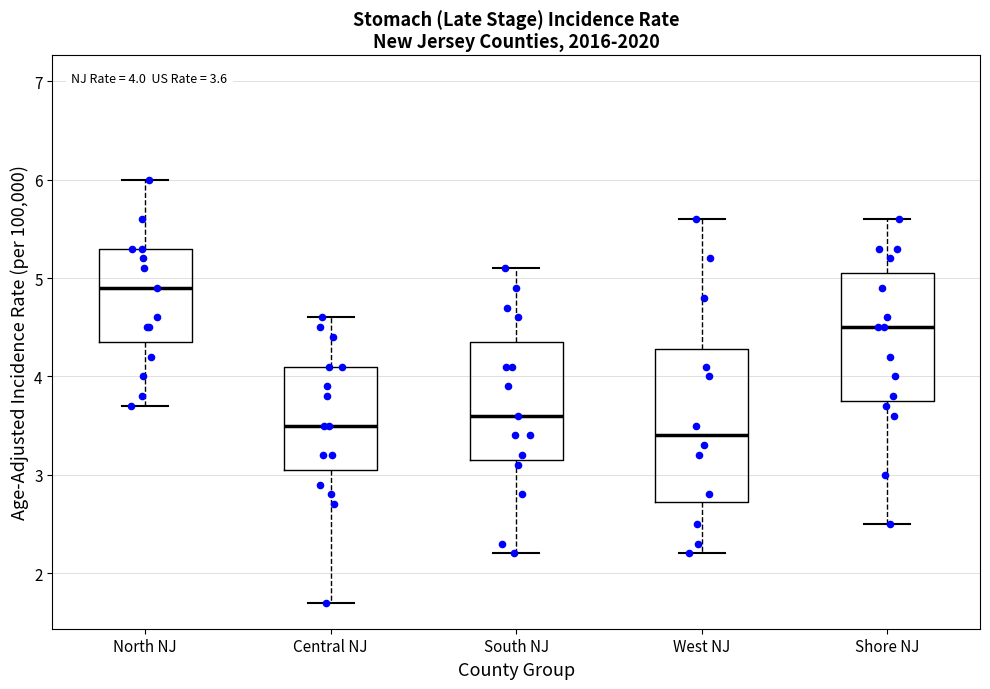

Which box's median line is the highest?

North NJ